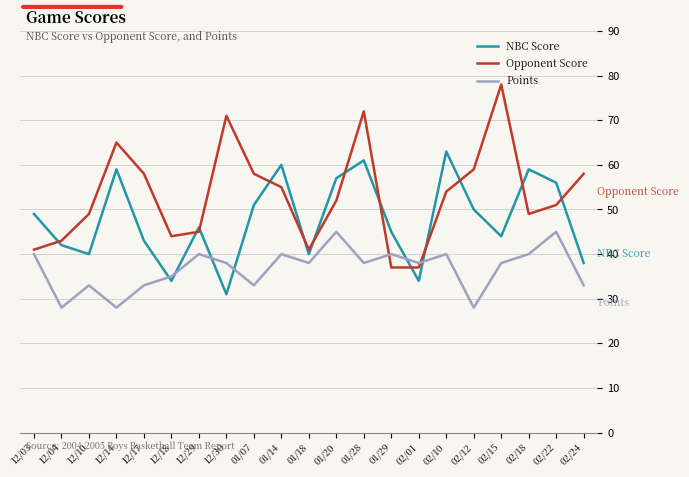

Rank the series at 12/29 from highest to lowest value.

NBC Score, Opponent Score, Points